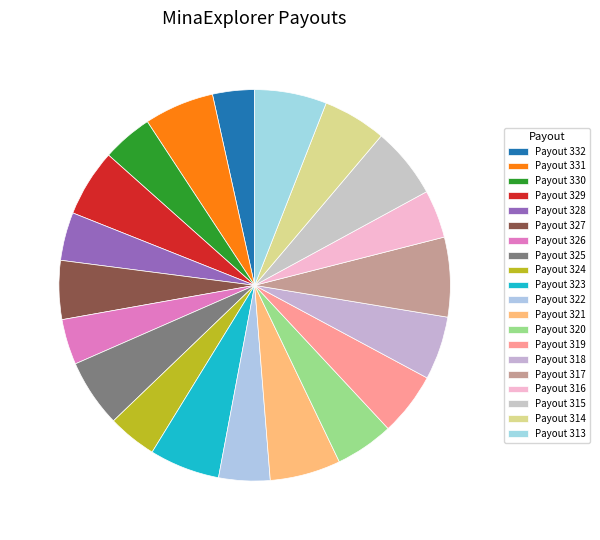

True or false: Payout 323 accounts for 6% of the total.

True